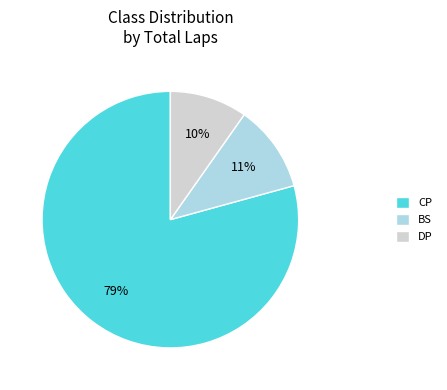

Rank the categories by value from lowest to highest.

DP, BS, CP